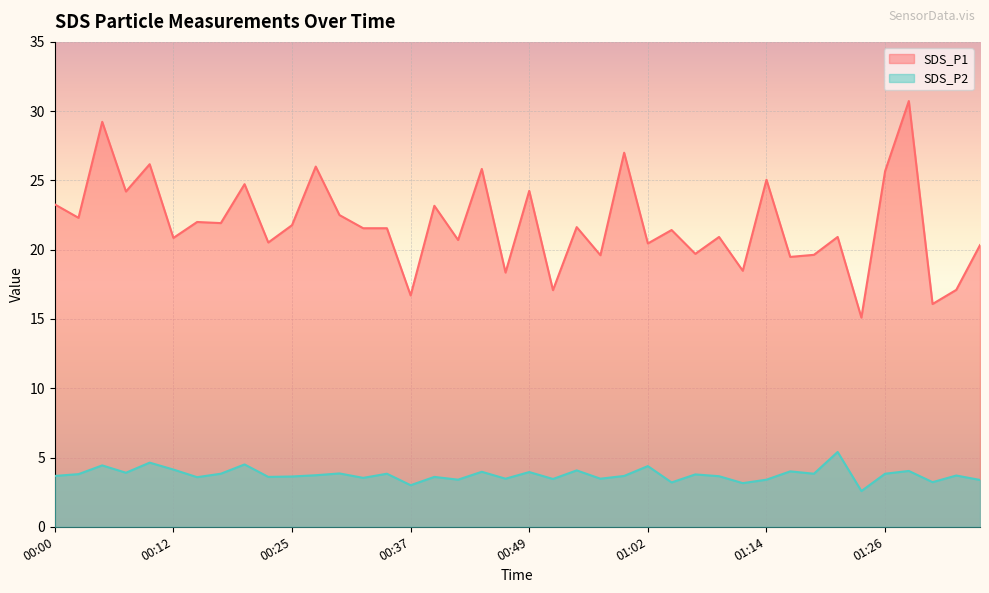

At which category is the sum across all series the highest?

01:28